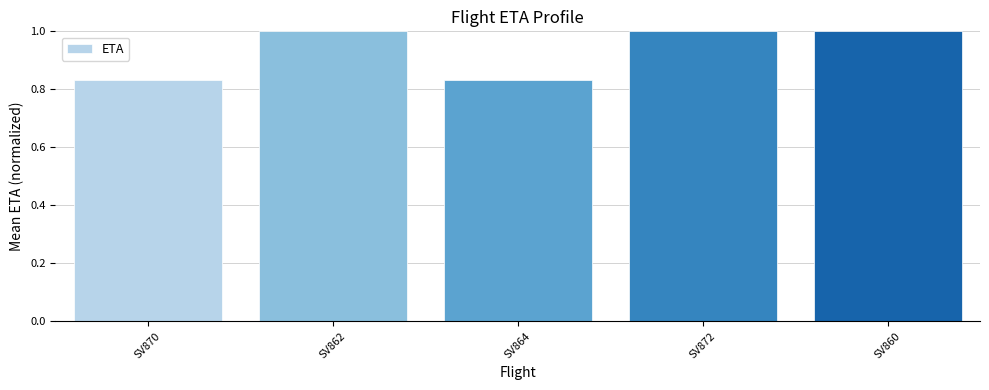

What is the average value?

0.9